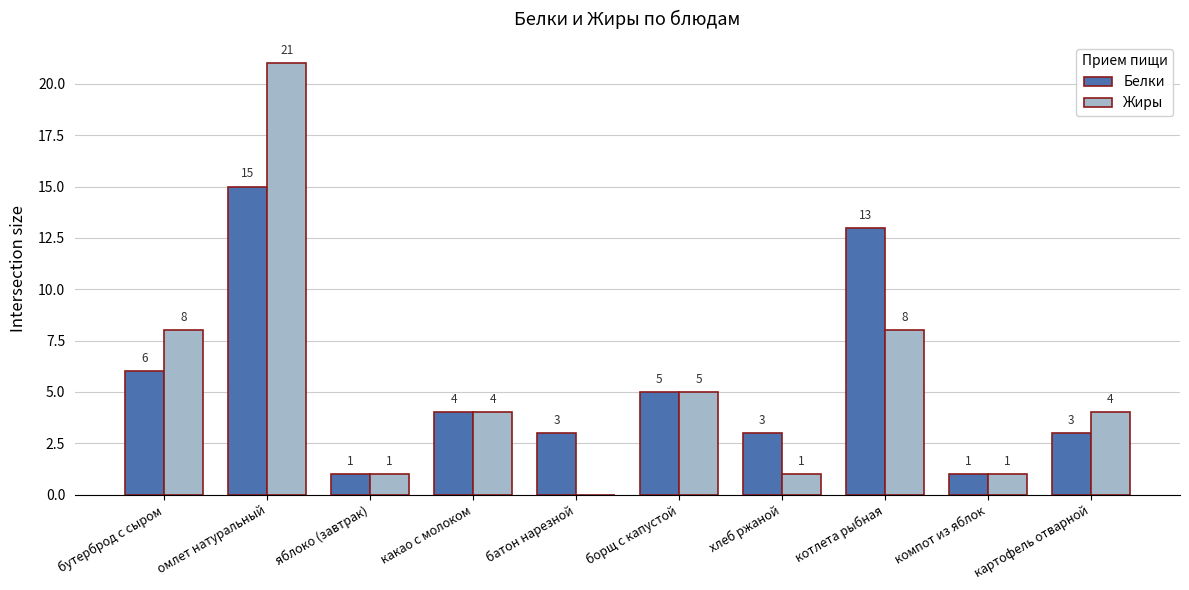

The Белки series shows 3 at картофель отварной. True or false?

True